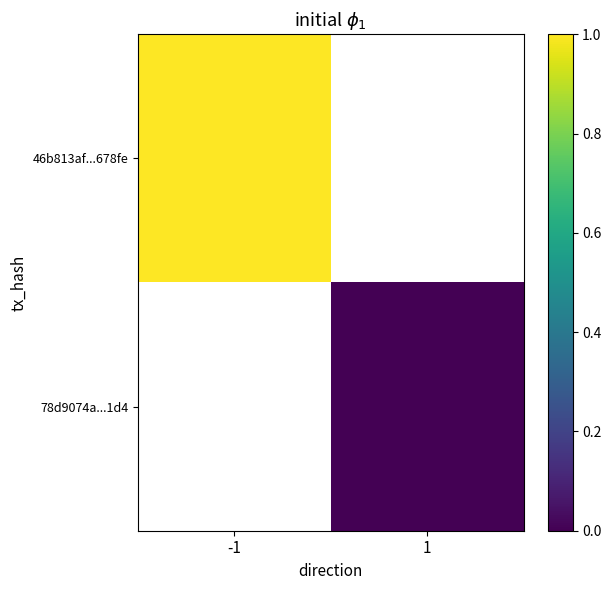

How many categories are shown in the chart?

2